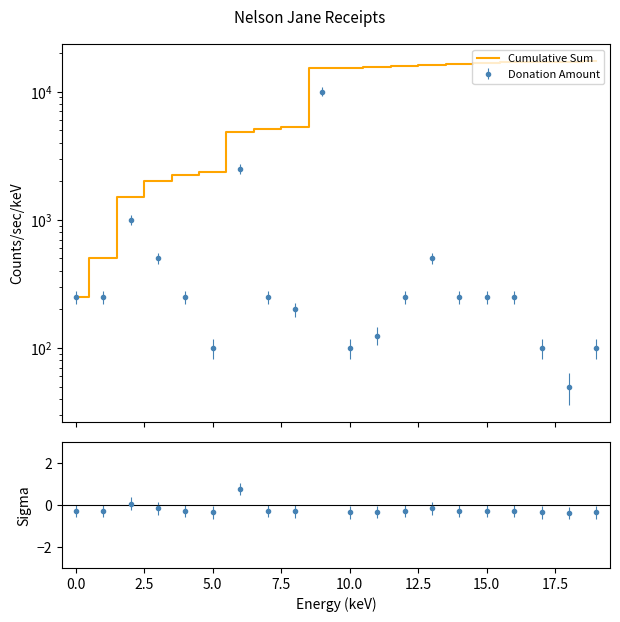

How many lines are shown in the chart?

1